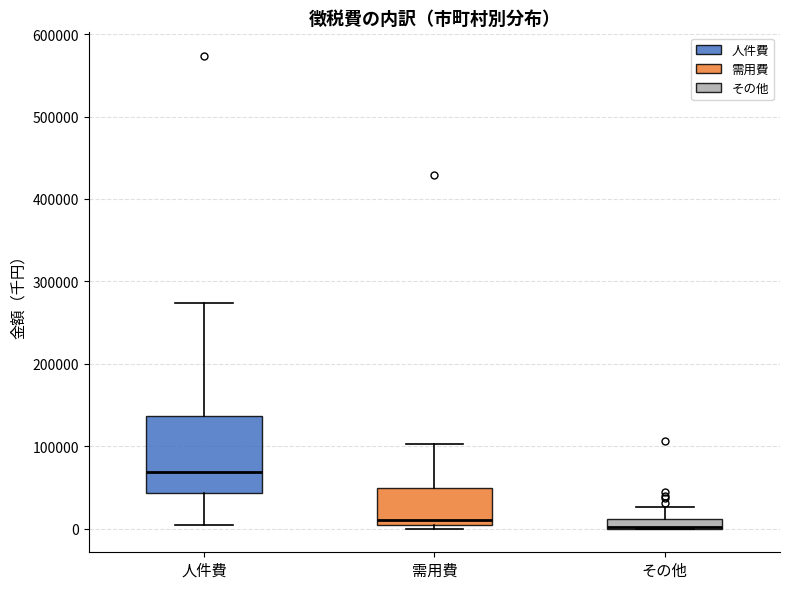

Comparing the boxes themselves (not the whiskers), which one is the tallest?

人件費